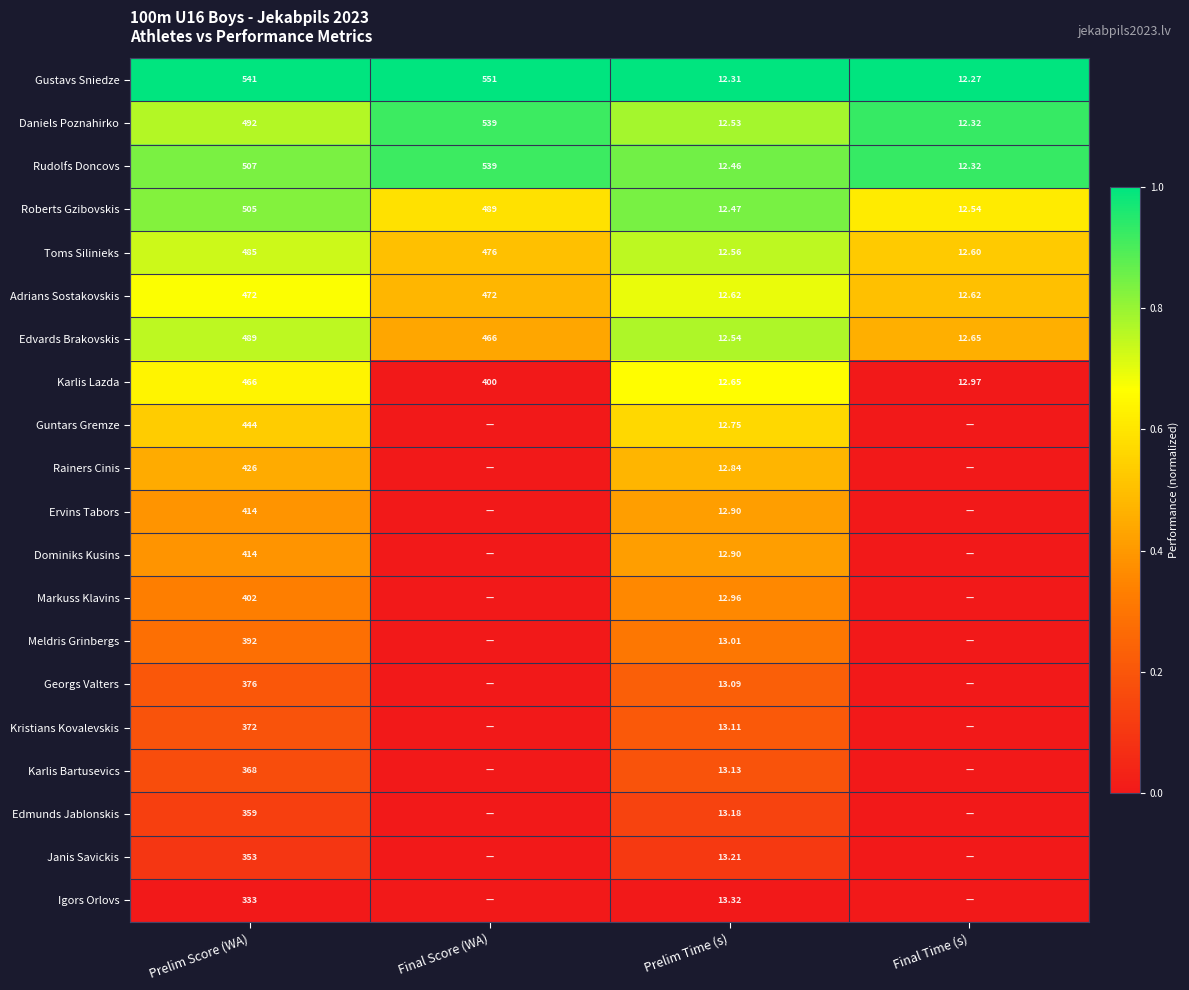

Is the value of Rudolfs Doncovs at Prelim Time (s) greater than the value of Edvards Brakovskis at Prelim Time (s)?

No